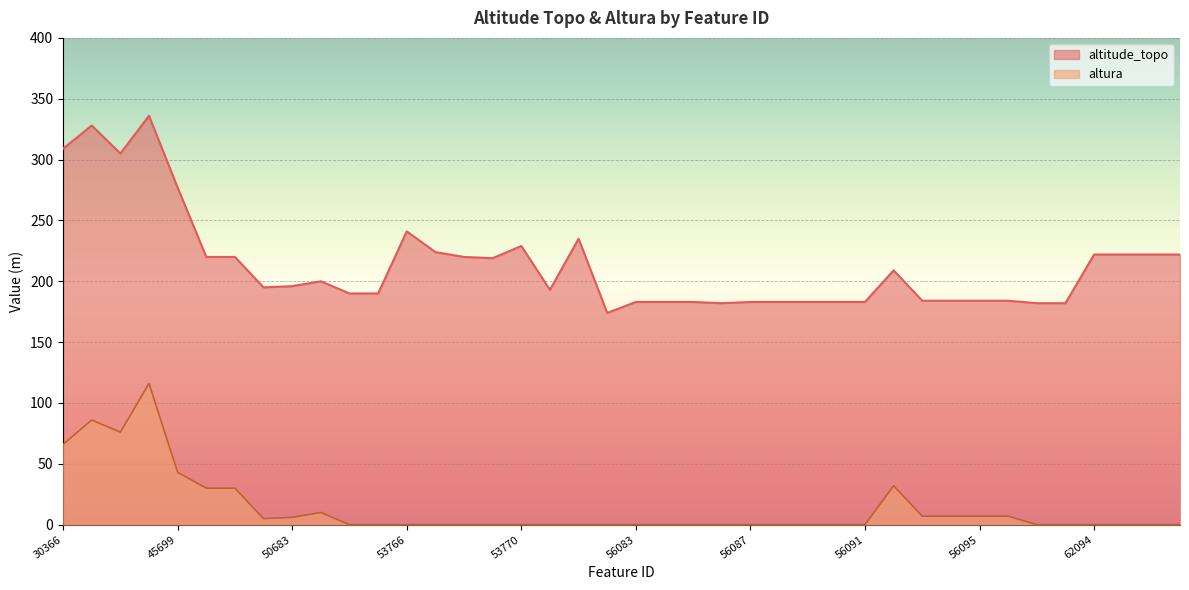

How many data points in altitude_topo are above 196?

19